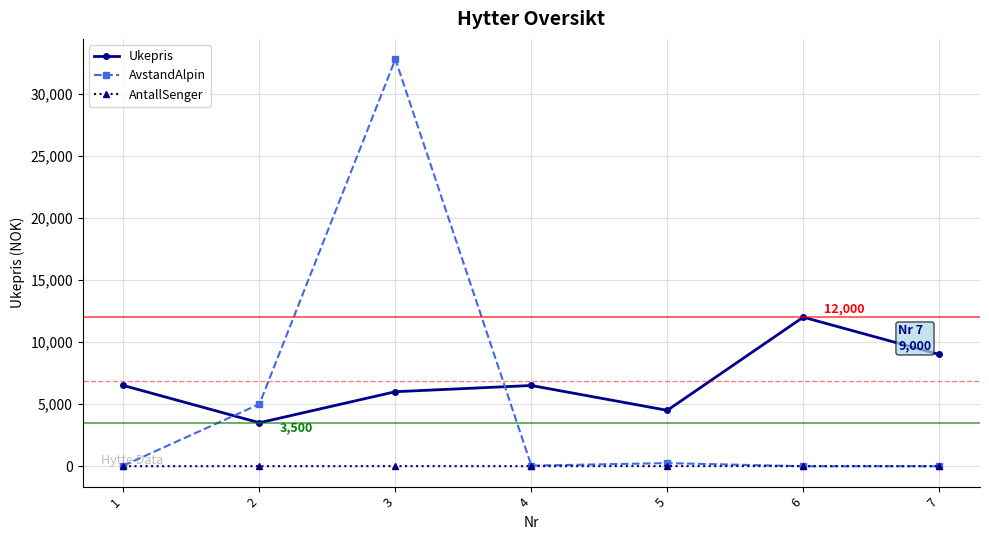

Which series changed the most between 5 and 7?

Ukepris